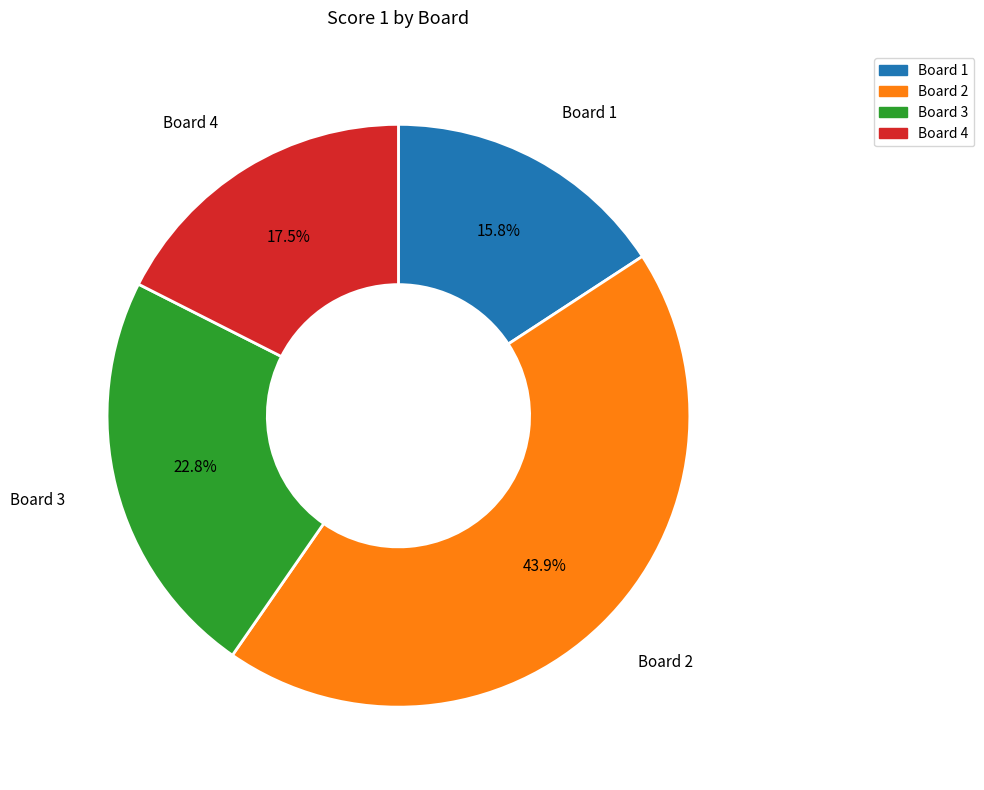

What is the ratio of the value at Board 2 to the value at Board 1?

2.8